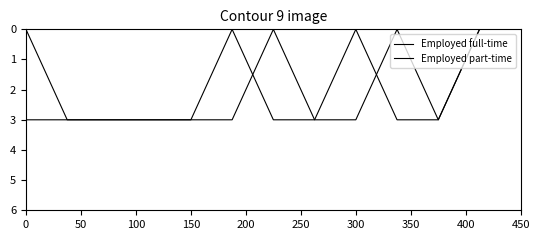

After their last crossing, which series has the higher values: Employed part-time or Employed full-time?

Employed full-time